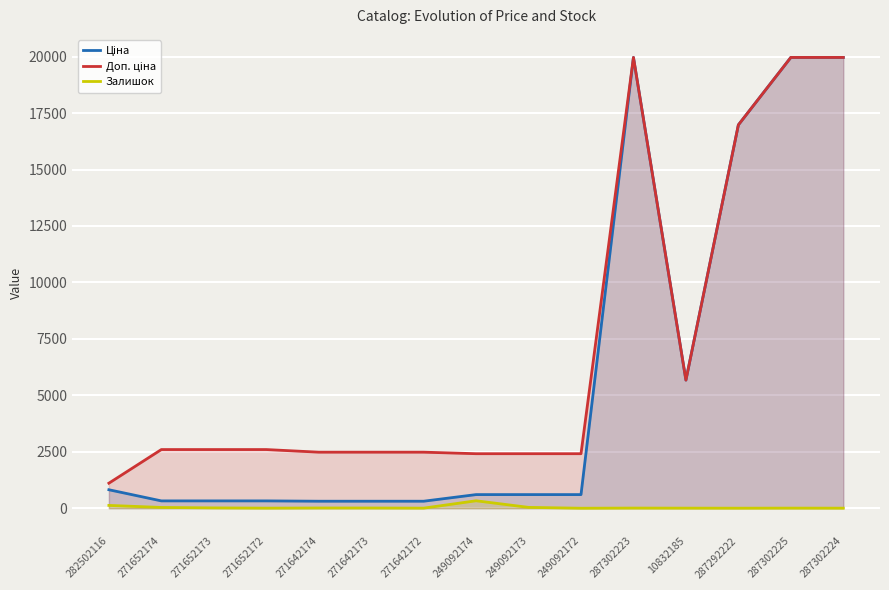

Is the value of Залишок at 287292222 greater than the value of Ціна at 271642172?

No